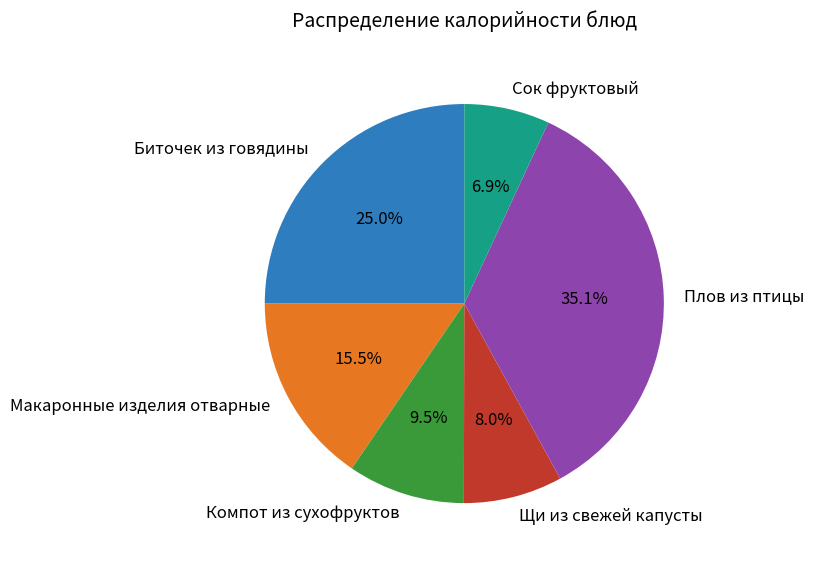

To the nearest percent, what is the combined percentage of Плов из птицы and Компот из сухофруктов?

45%